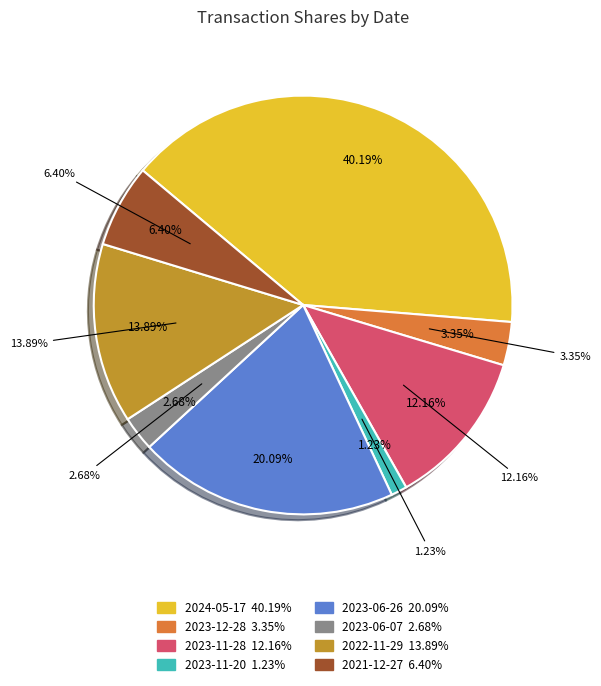

Which slice is the largest?

2024-05-17